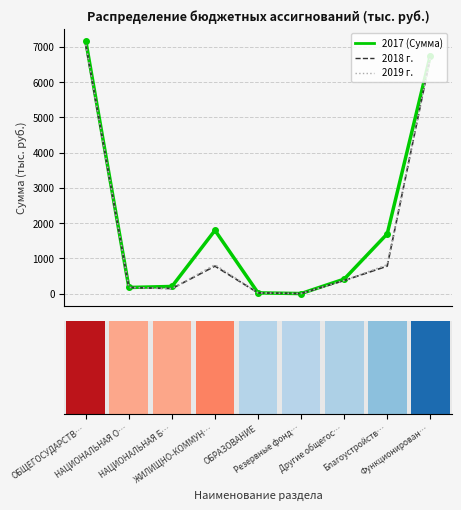

How many distinct data groups are displayed?

3